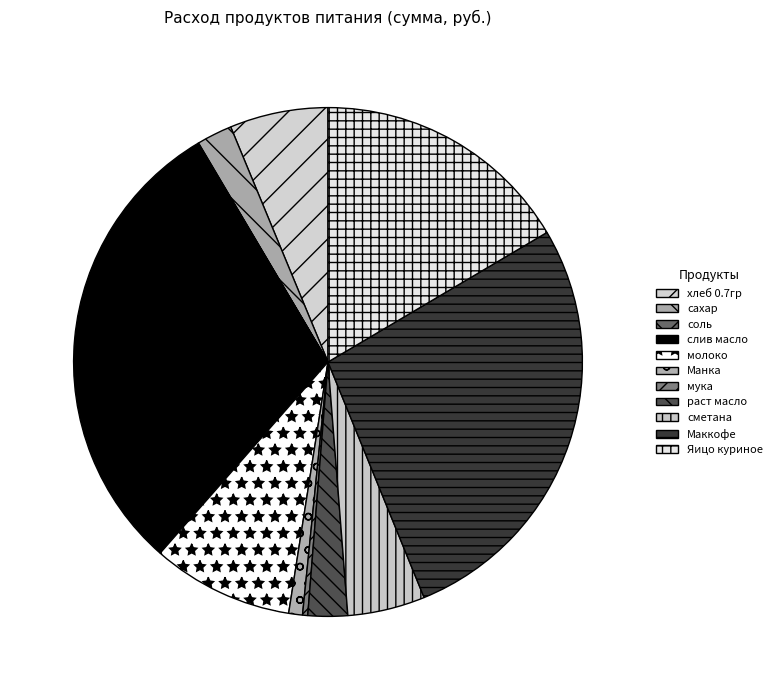

Which has a higher value, Маккофе or Манка?

Маккофе